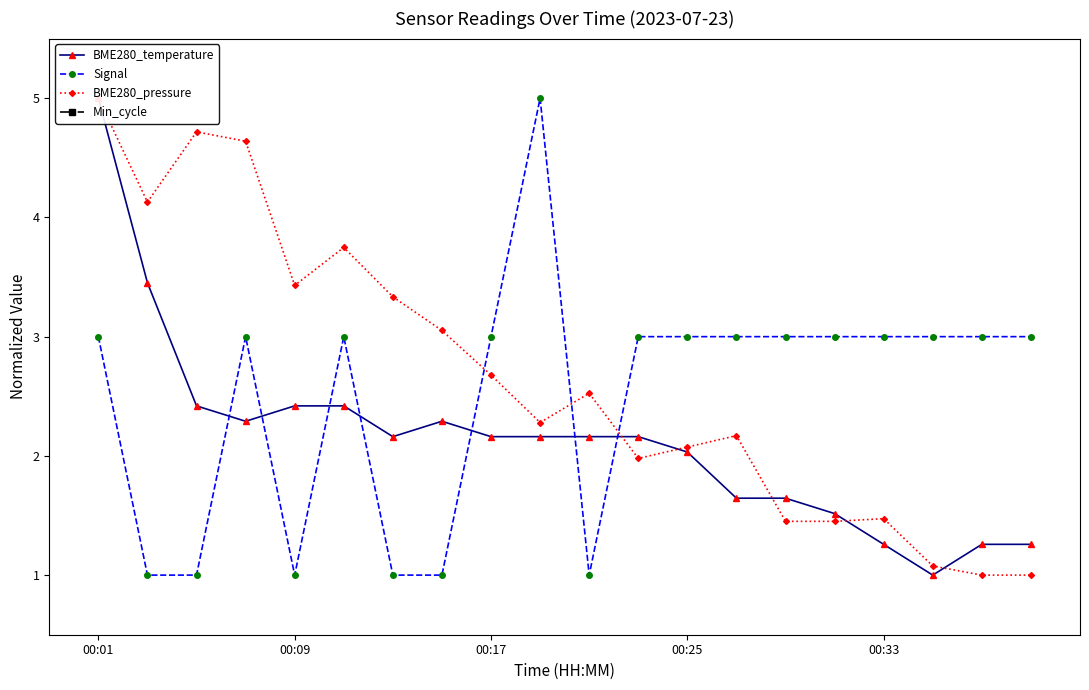

List the series in order of their peak value, highest first.

BME280_temperature, Signal, BME280_pressure, Min_cycle